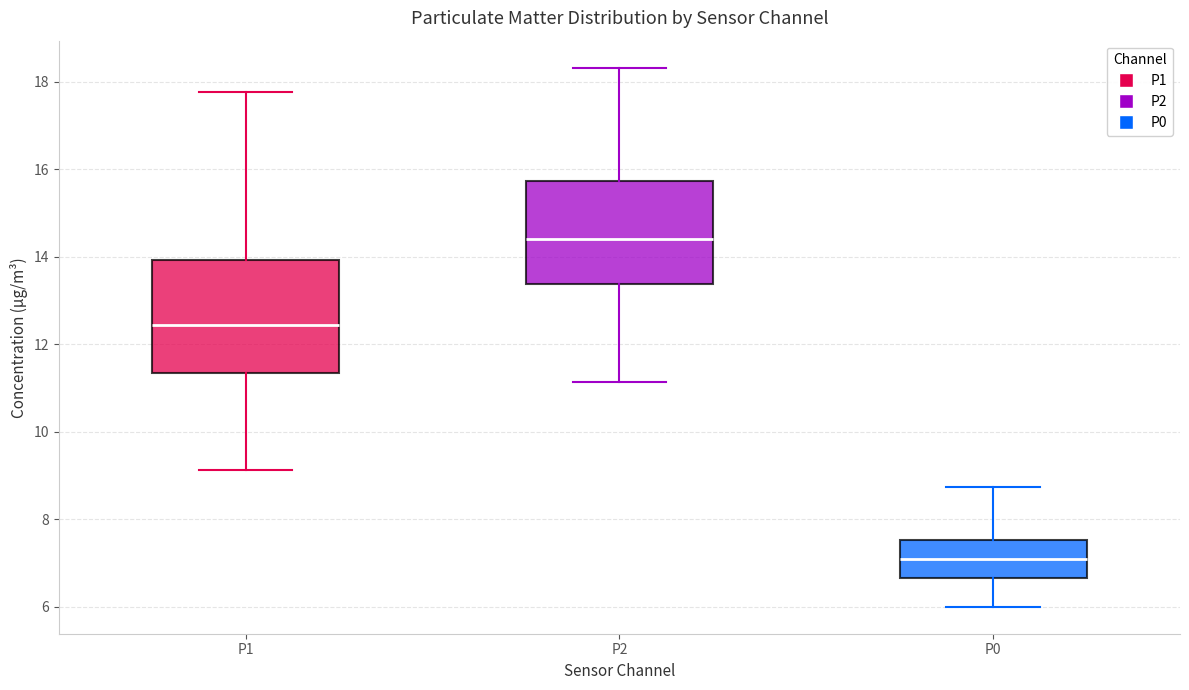

Reading left to right, read every box against the y-axis: the position of its median line, the range the box covers, and the ends of its whiskers. The values are not printed on the chart, so give them approximately, as read against the axis.

P1: median 12.4, box 11.4 to 14.0, whiskers 9.2 to 17.8
P2: median 14.4, box 13.4 to 15.8, whiskers 11.2 to 18.4
P0: median 7.0, box 6.6 to 7.6, whiskers 6.0 to 8.8